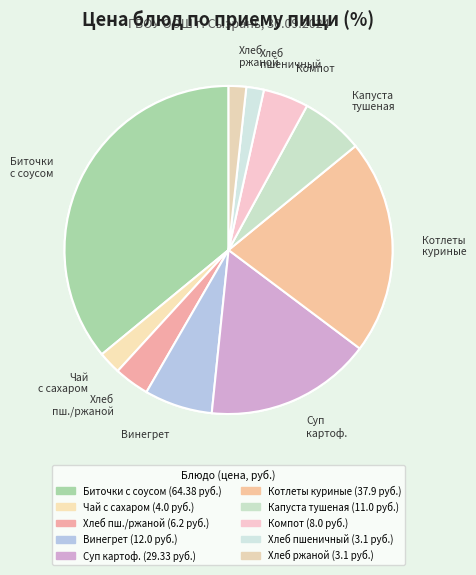

To the nearest percent, what is the difference between the largest and smallest slice percentages?

34%